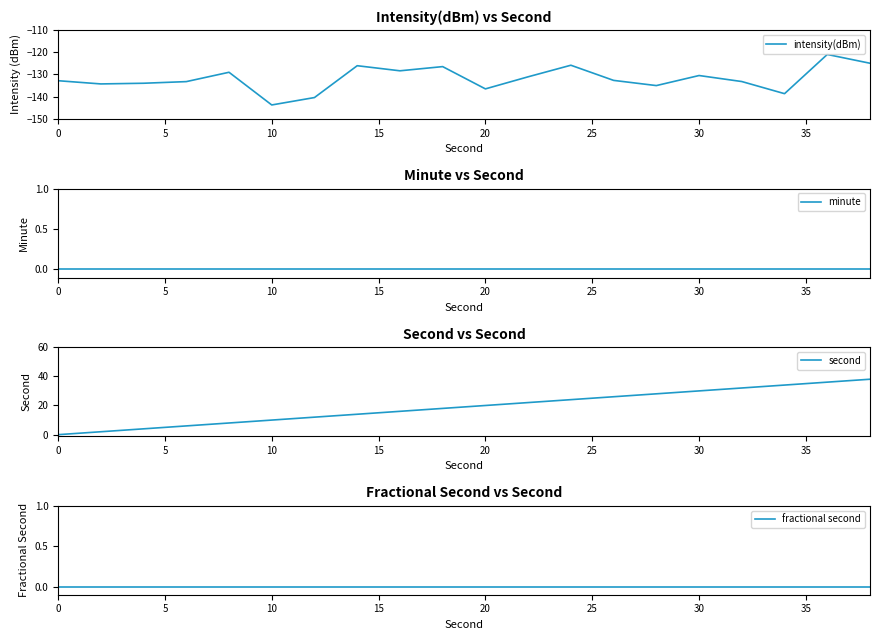

What is the maximum value shown in the chart?

38.0